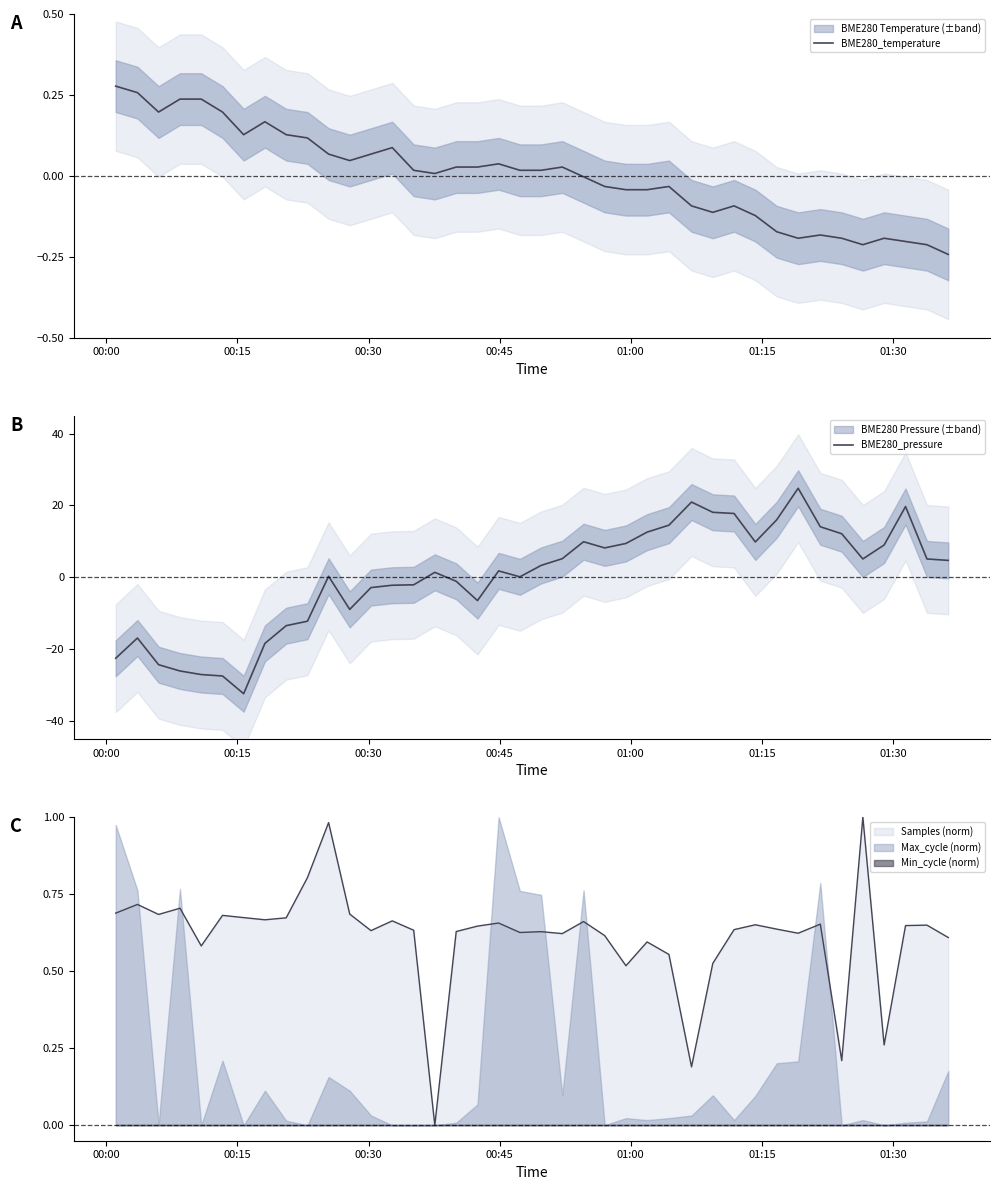

List the series in order of their peak value, lowest first.

BME280_temperature, BME280_pressure